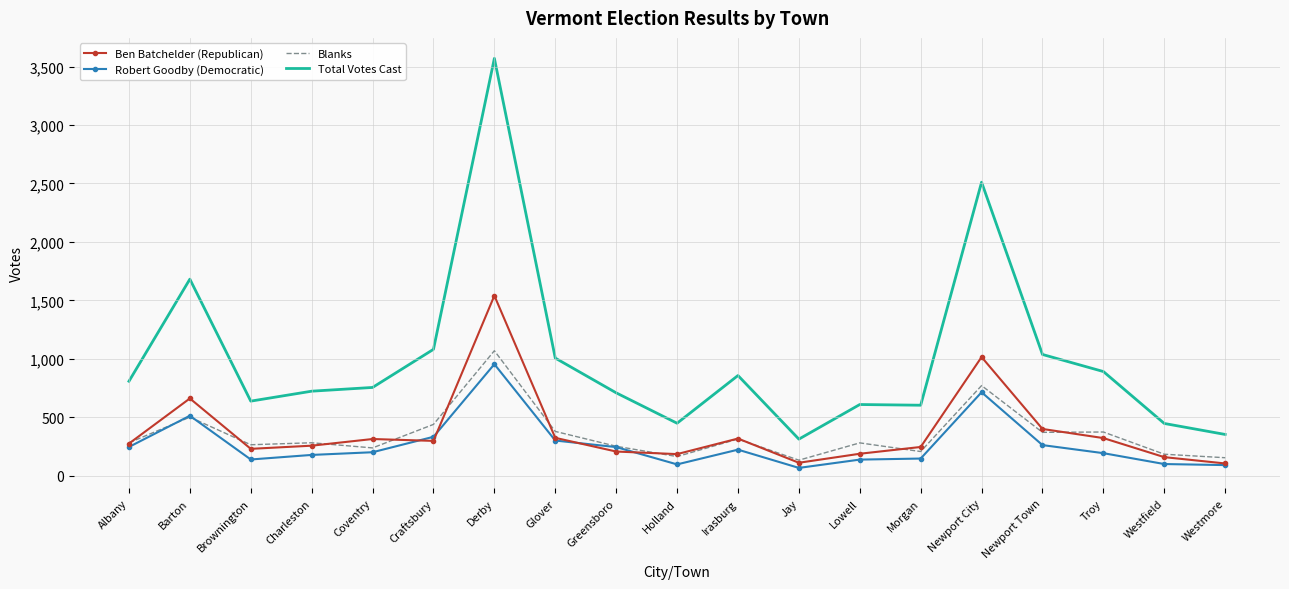

Where is Robert Goodby (Democratic) nearest to the value 511?

Barton